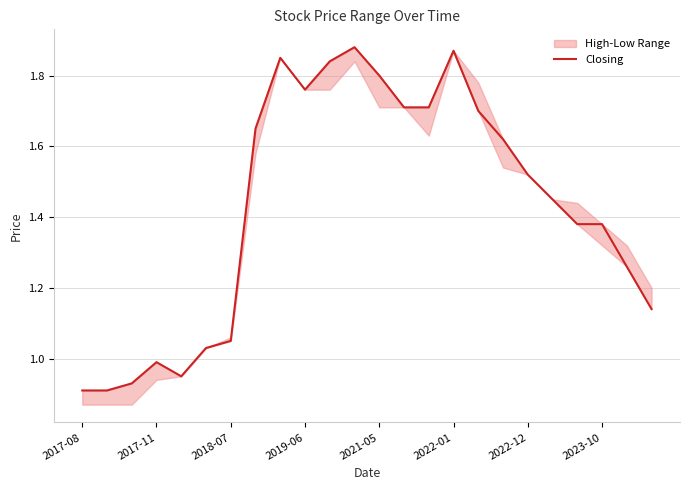

Which label corresponds to the smallest value in the chart?

2017-08